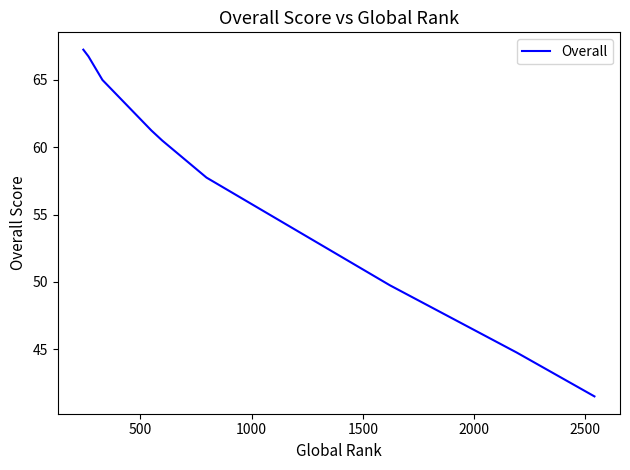

What is the minimum value shown in the chart?

41.5